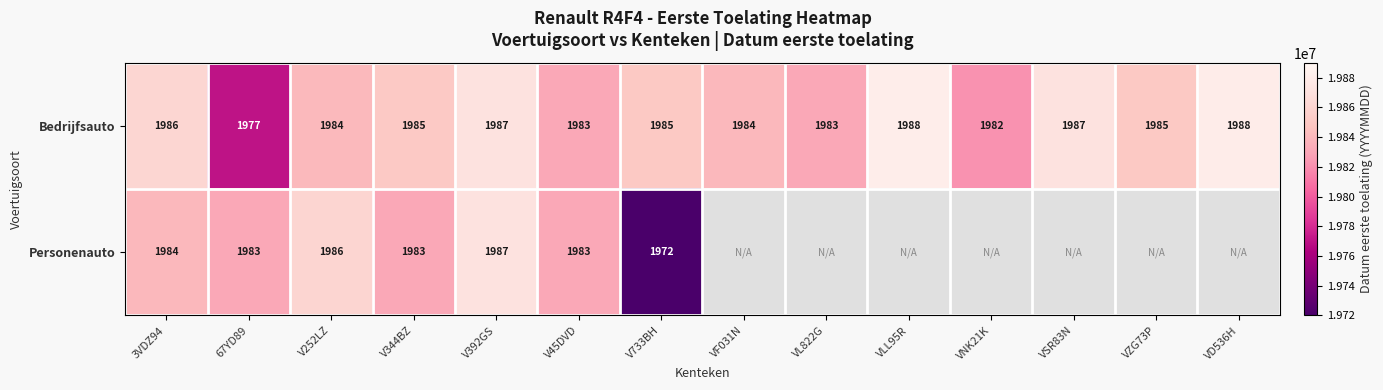

What is the total value across all series at VF031N?

19840228